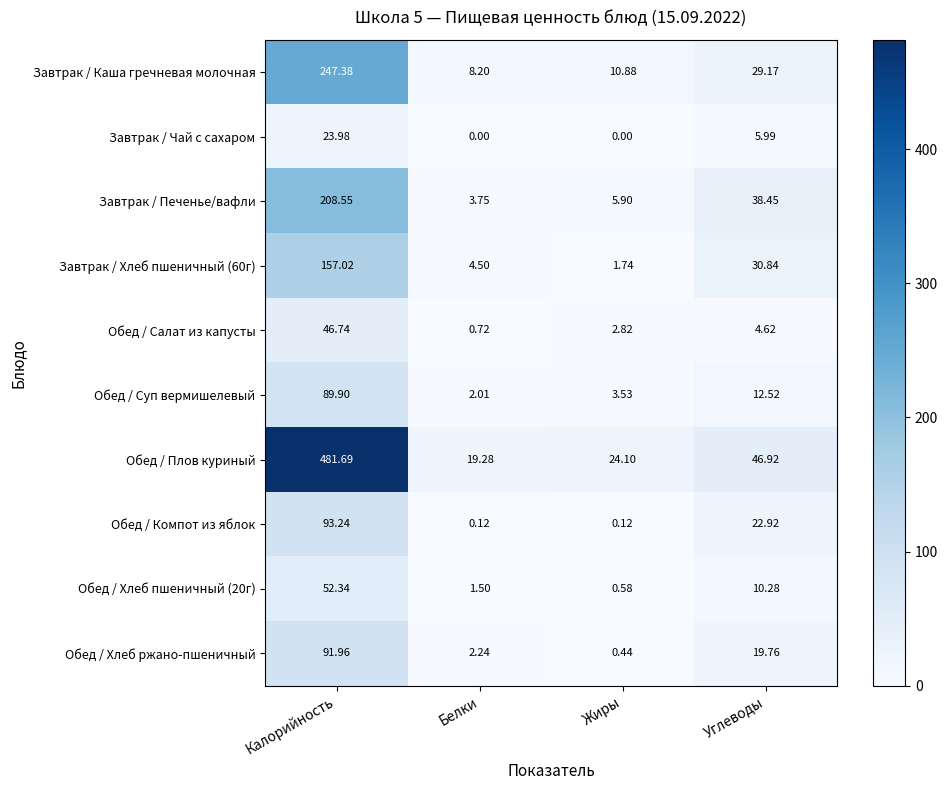

Where is Обед / Хлеб ржано-пшеничный nearest to the value 46?

Углеводы